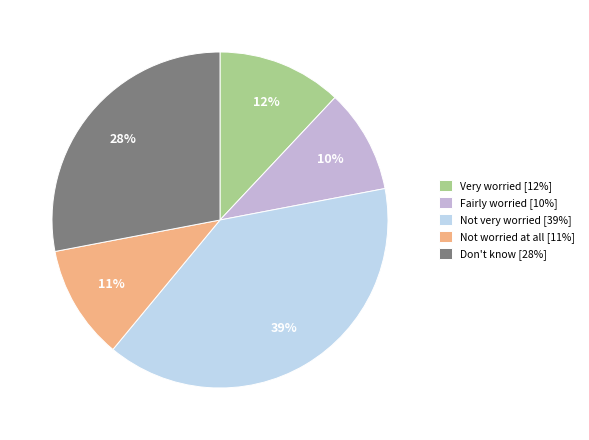

To the nearest percent, what portion does Not worried at all represent?

11%